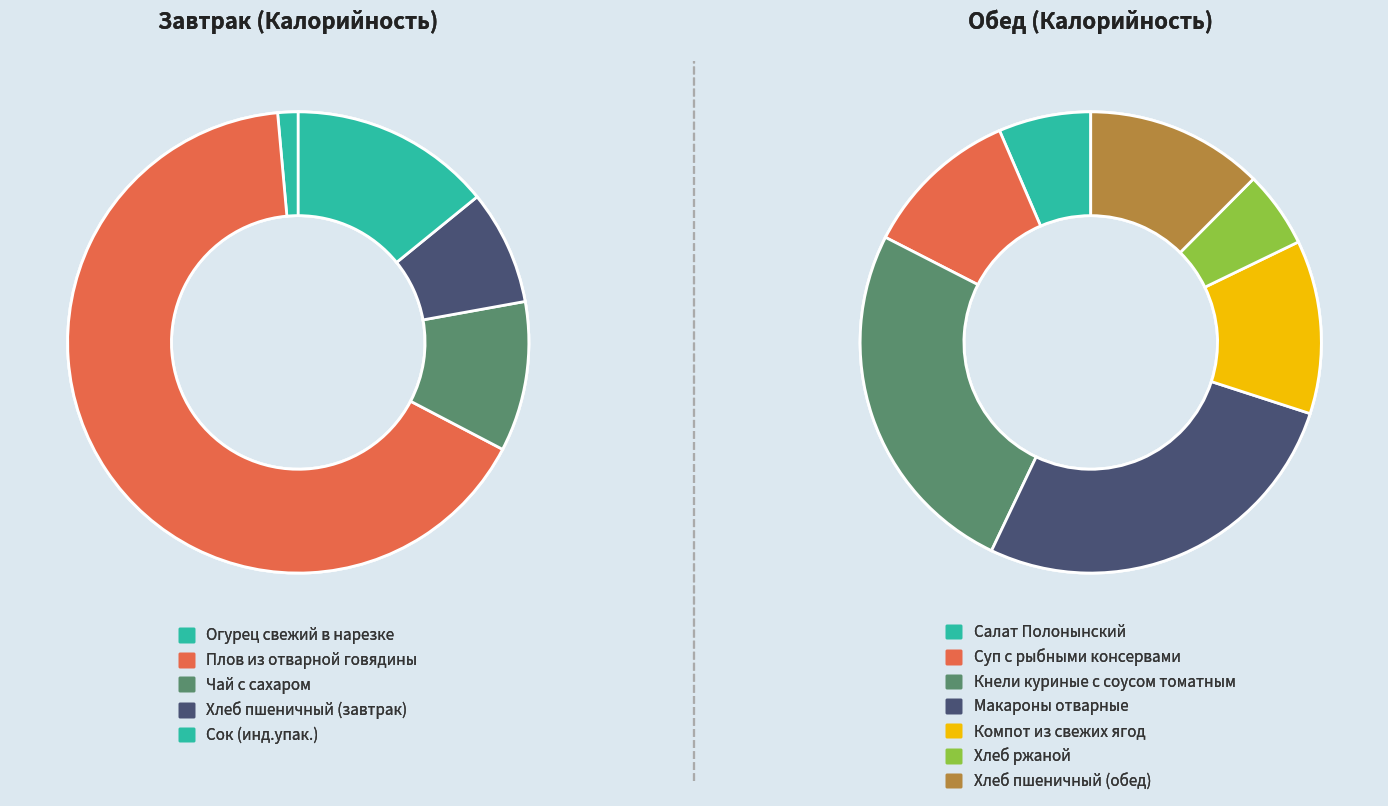

Which category has the biggest portion of the pie?

Плов из отварной говядины